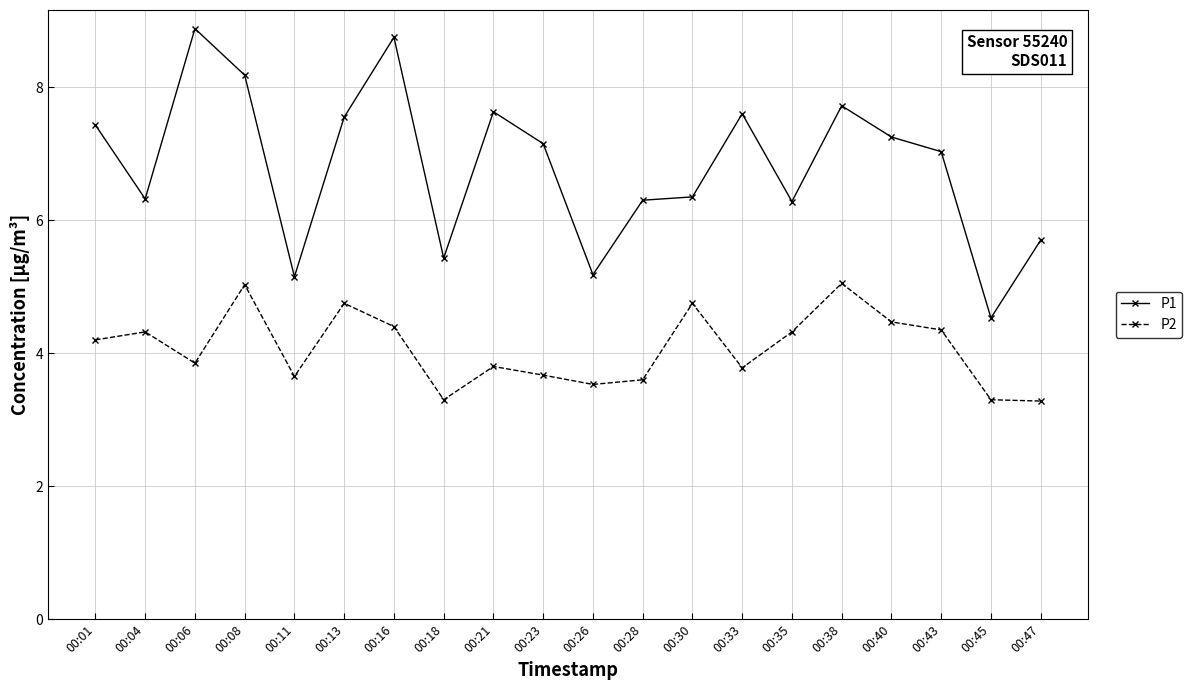

Which series has the largest range (max minus min)?

P1